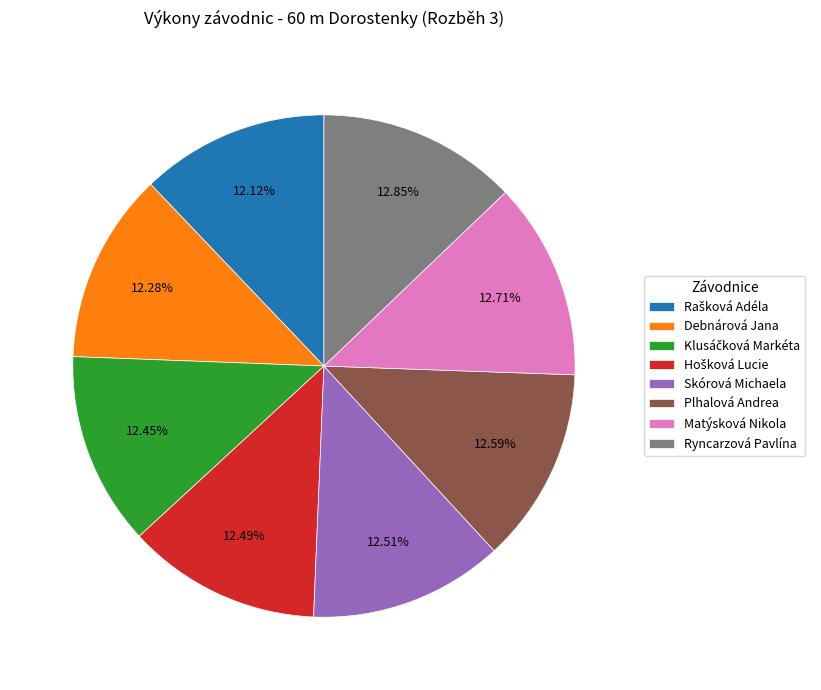

What is the ratio of the value at Plhalová Andrea to the value at Debnárová Jana?

1.0